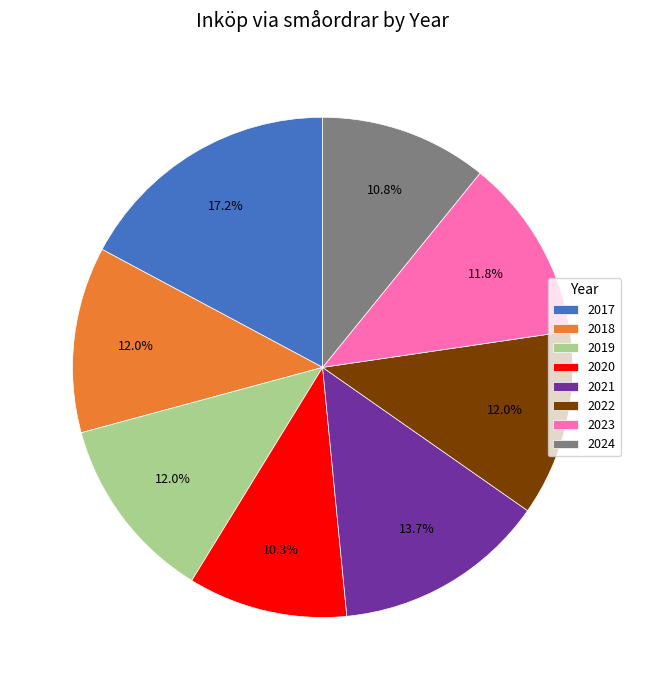

To the nearest percent, what percentage of the pie is 2020?

10%